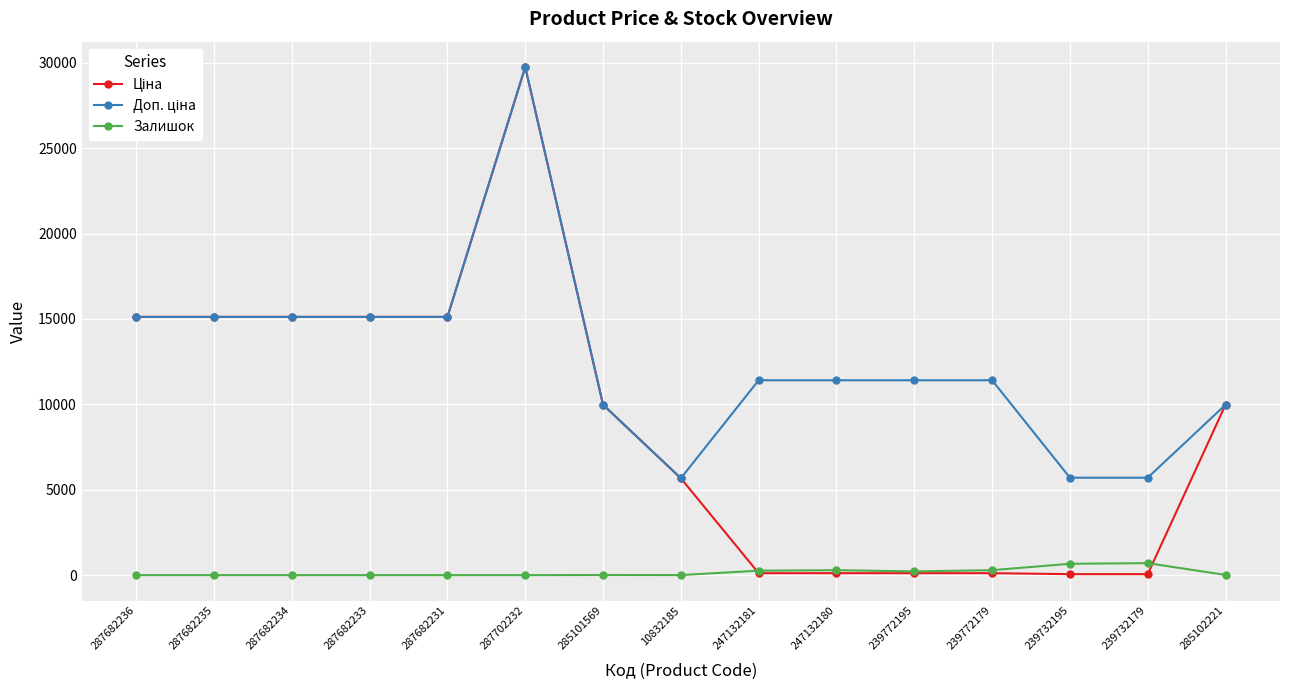

At which category is the sum across all series the highest?

287702232